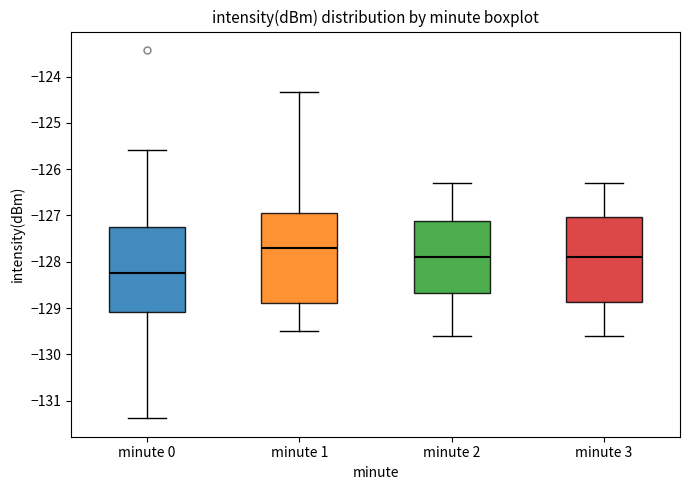

Which box has the highest median line?

minute 1